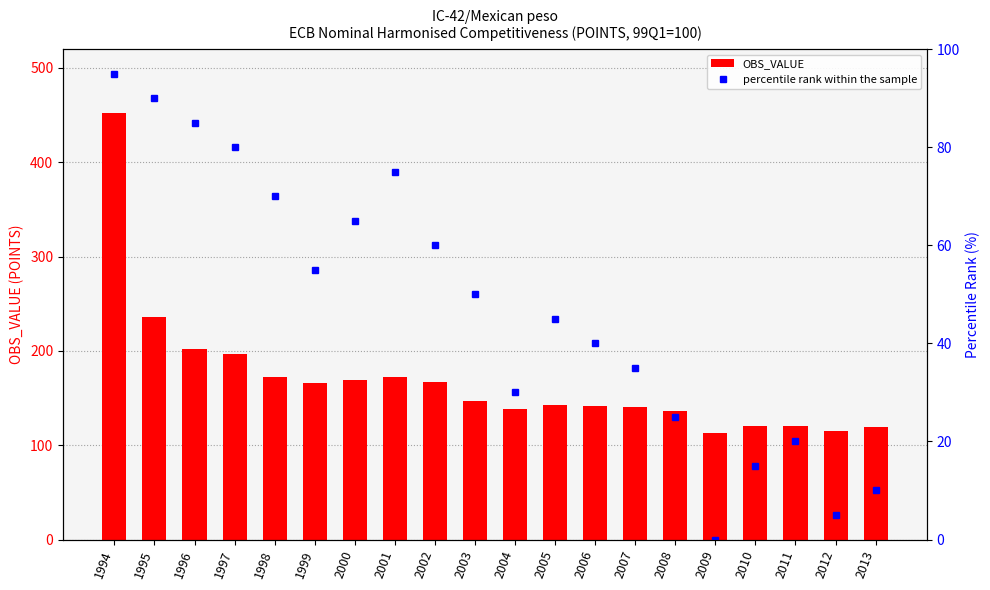

What is the spread (max minus min) of values at 2013?

109.4